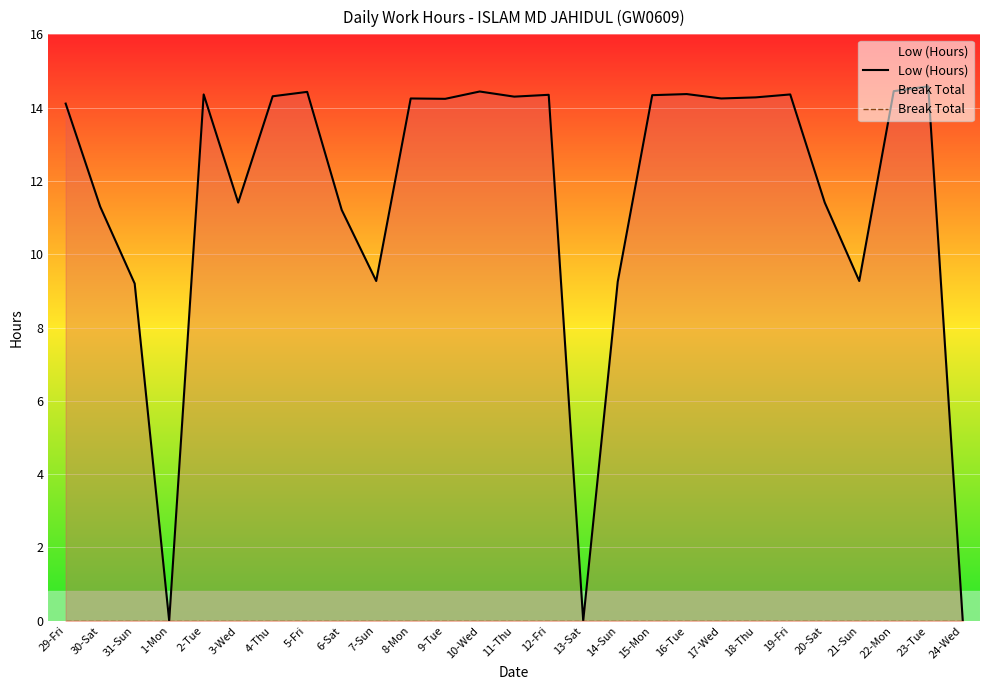

List the labels in order of Low (Hours) value, smallest first.

1-Mon, 13-Sat, 24-Wed, 31-Sun, 14-Sun, 7-Sun, 21-Sun, 6-Sat, 30-Sat, 3-Wed, 20-Sat, 29-Fri, 9-Tue, 8-Mon, 17-Wed, 18-Thu, 11-Thu, 4-Thu, 15-Mon, 12-Fri, 2-Tue, 19-Fri, 16-Tue, 5-Fri, 10-Wed, 22-Mon, 23-Tue